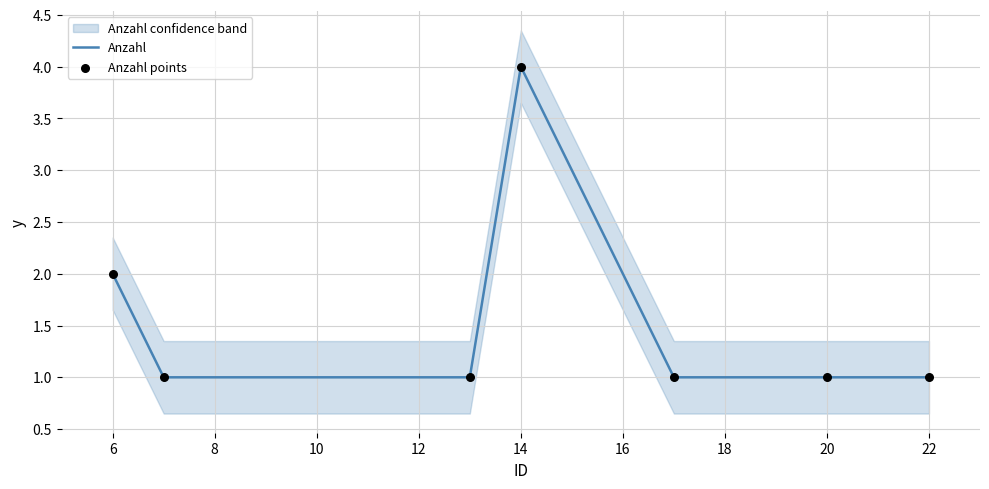

Which series has the largest total across all categories?

Anzahl